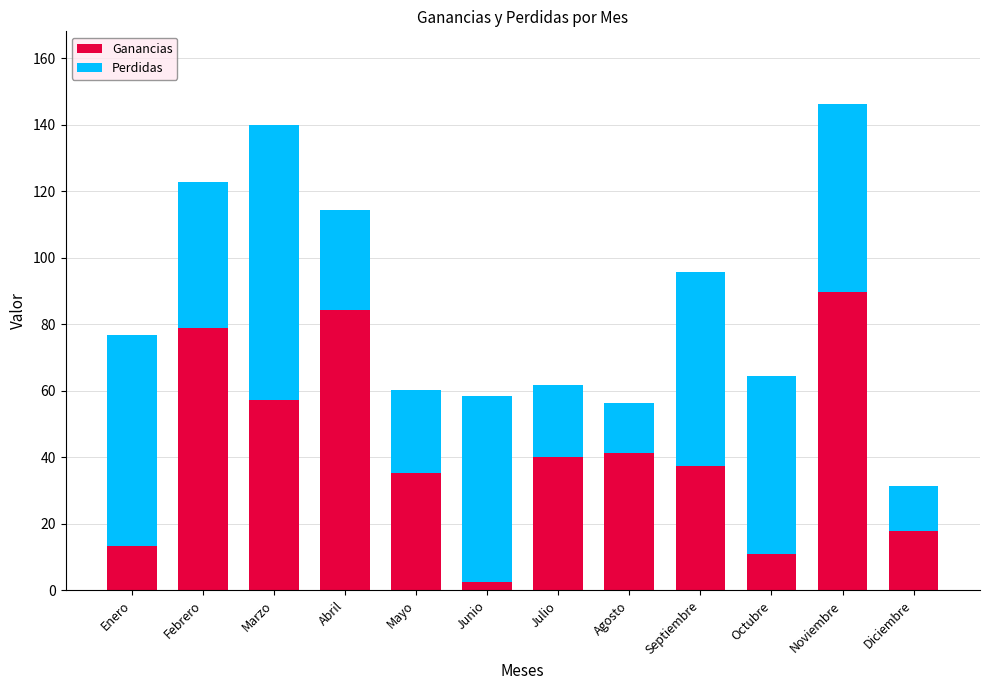

What is the total value across all series at Julio?

61.8